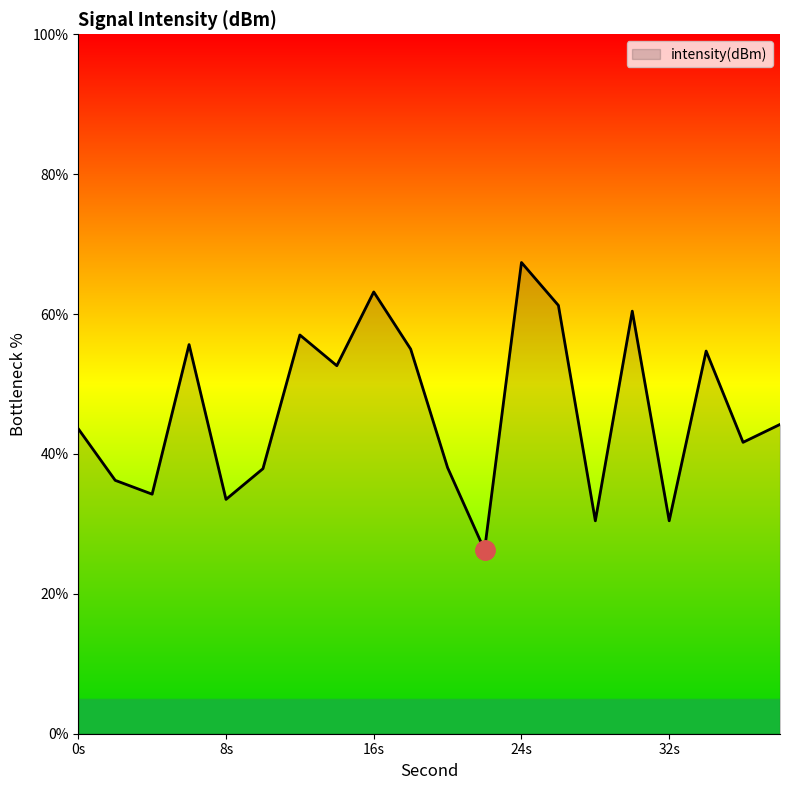

How many lines are shown in the chart?

1